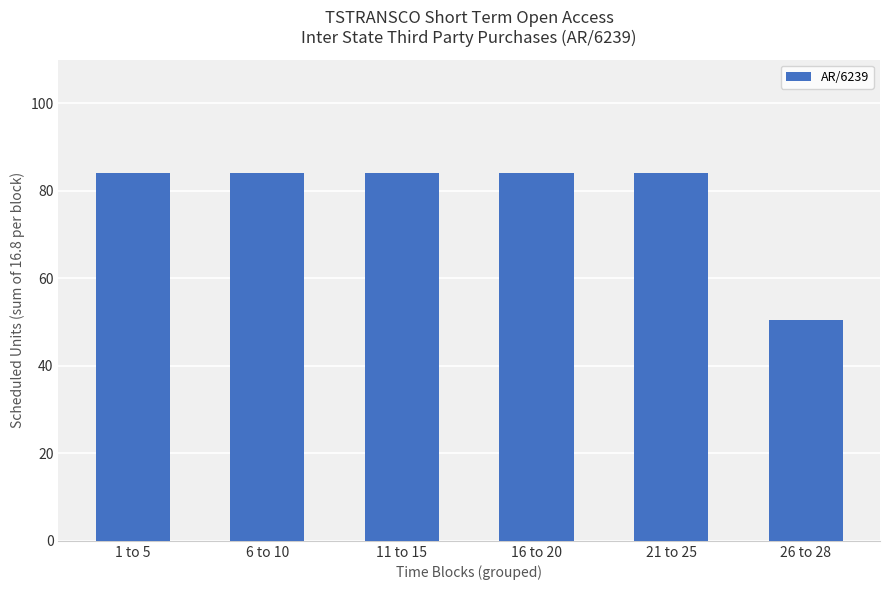

What is the approximate value at 6 to 10?

84.0